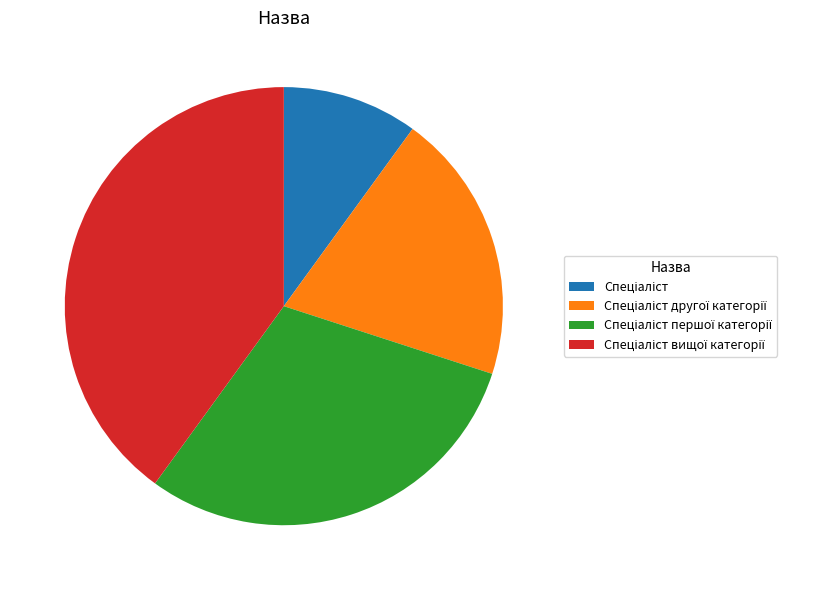

Is there a majority slice in this chart?

No